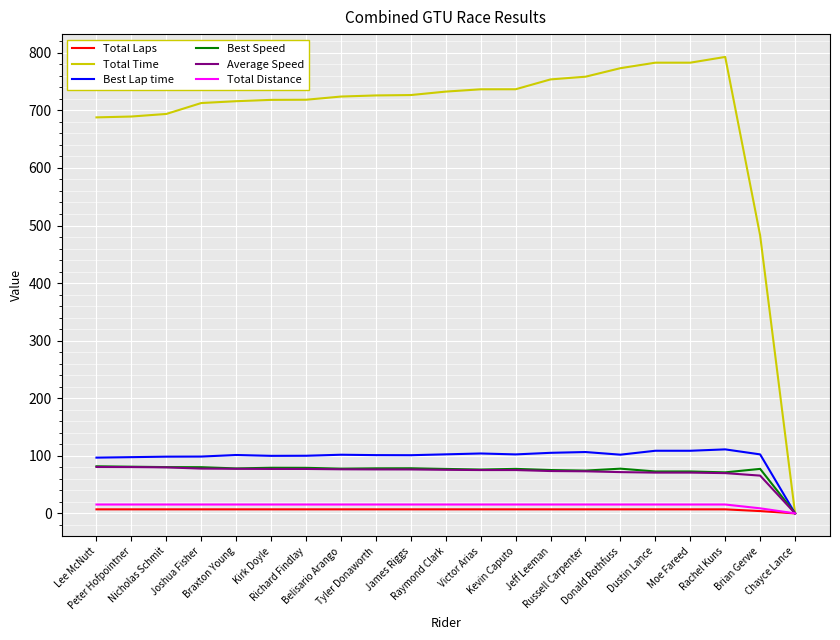

The value of Total Distance at Tyler Donaworth is 15.4. True or false?

True